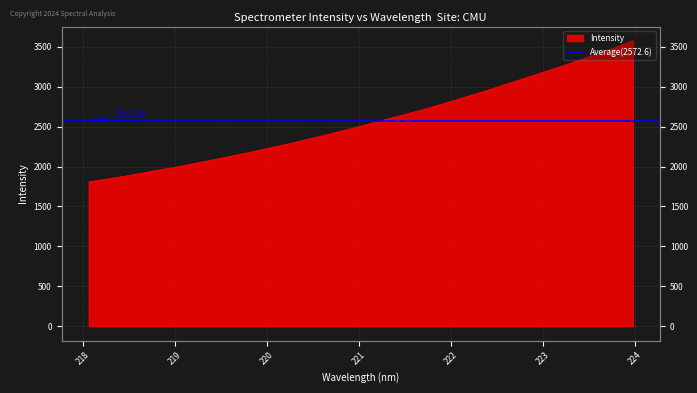

Where does the data first go above 2536?

221.1174